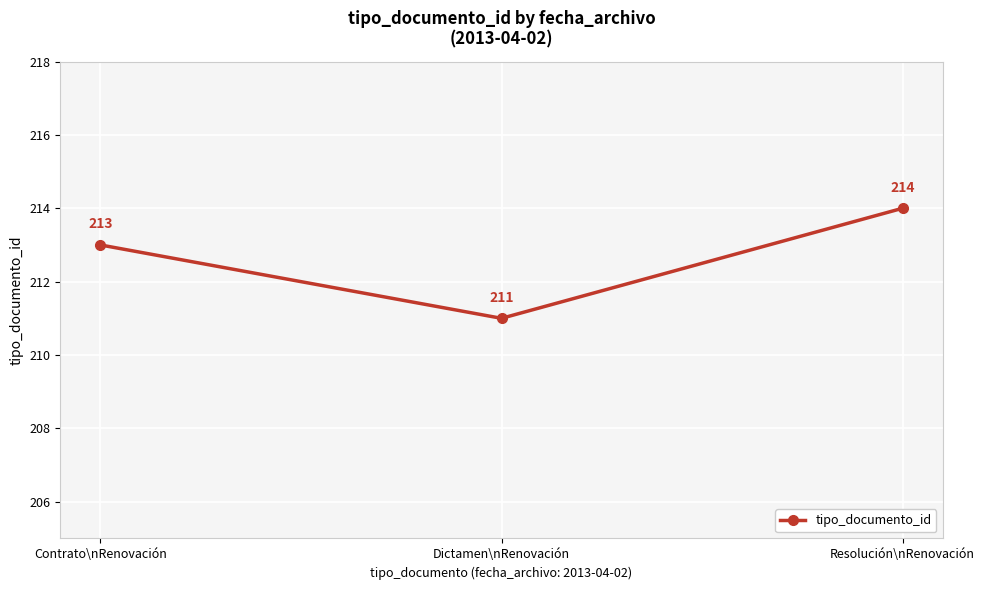

Approximately how many times larger is the value at Contrato\nRenovación compared to Resolución\nRenovación?

1.0